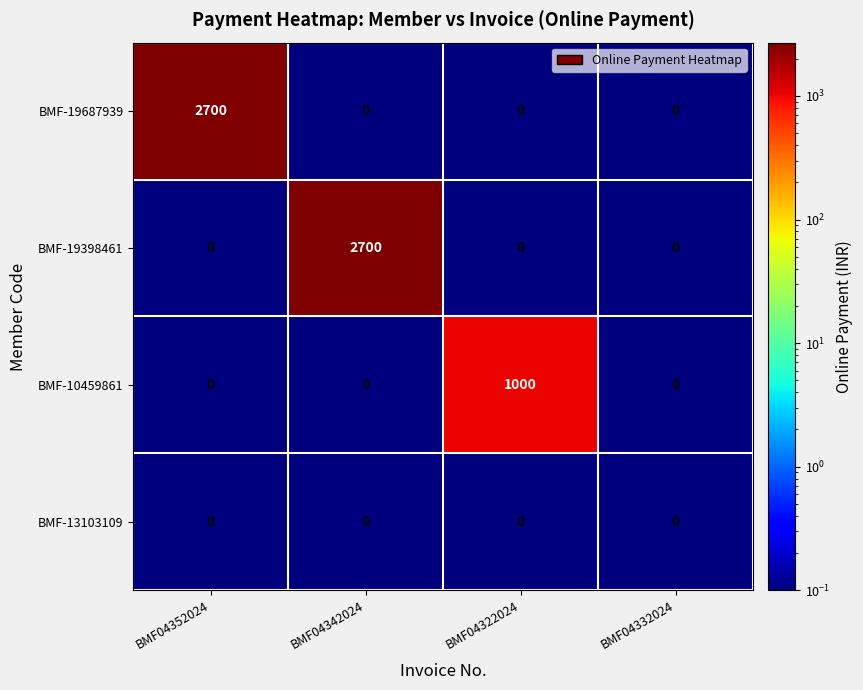

What is the difference between the maximum and minimum values in the BMF-19687939 series?

2700